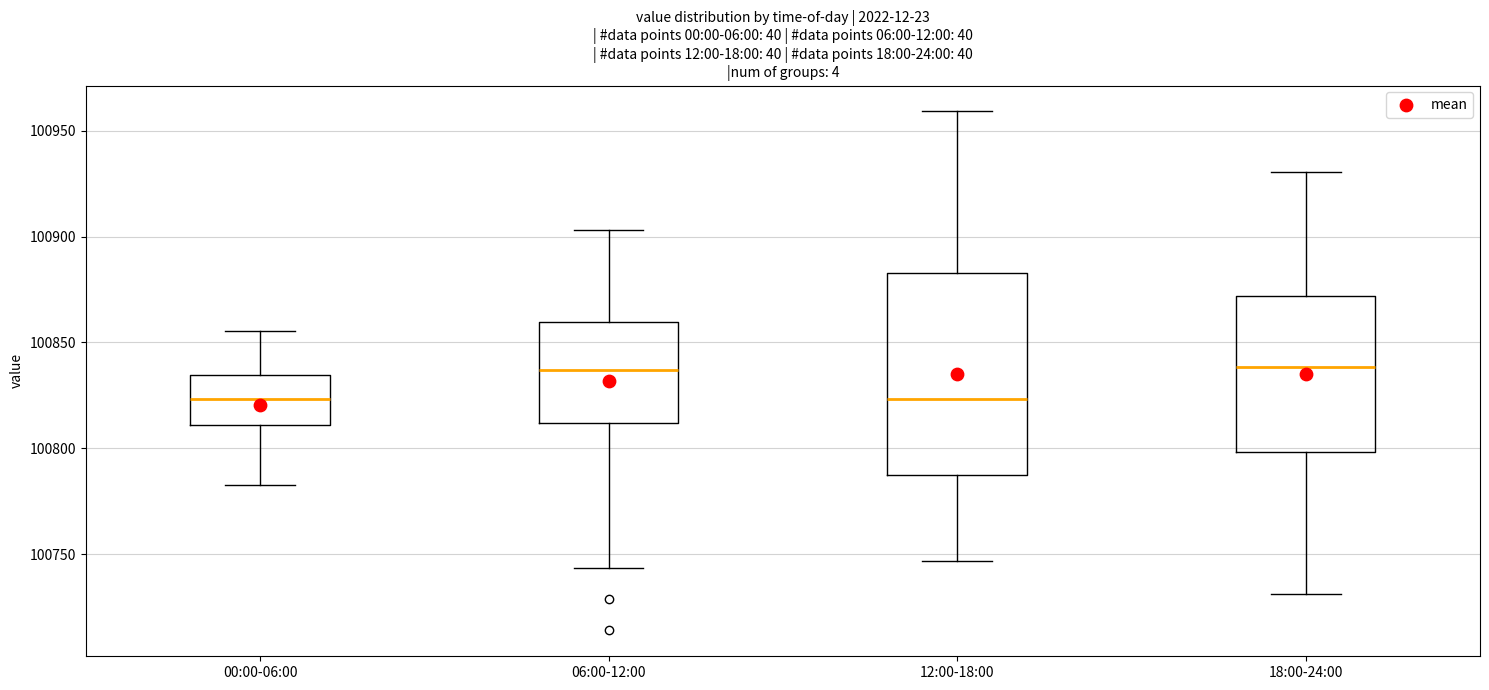

Where is the lower edge of the box for 12:00-18:00 on the y-axis? The values are not printed on the chart, so give them approximately, as read against the axis.

100785